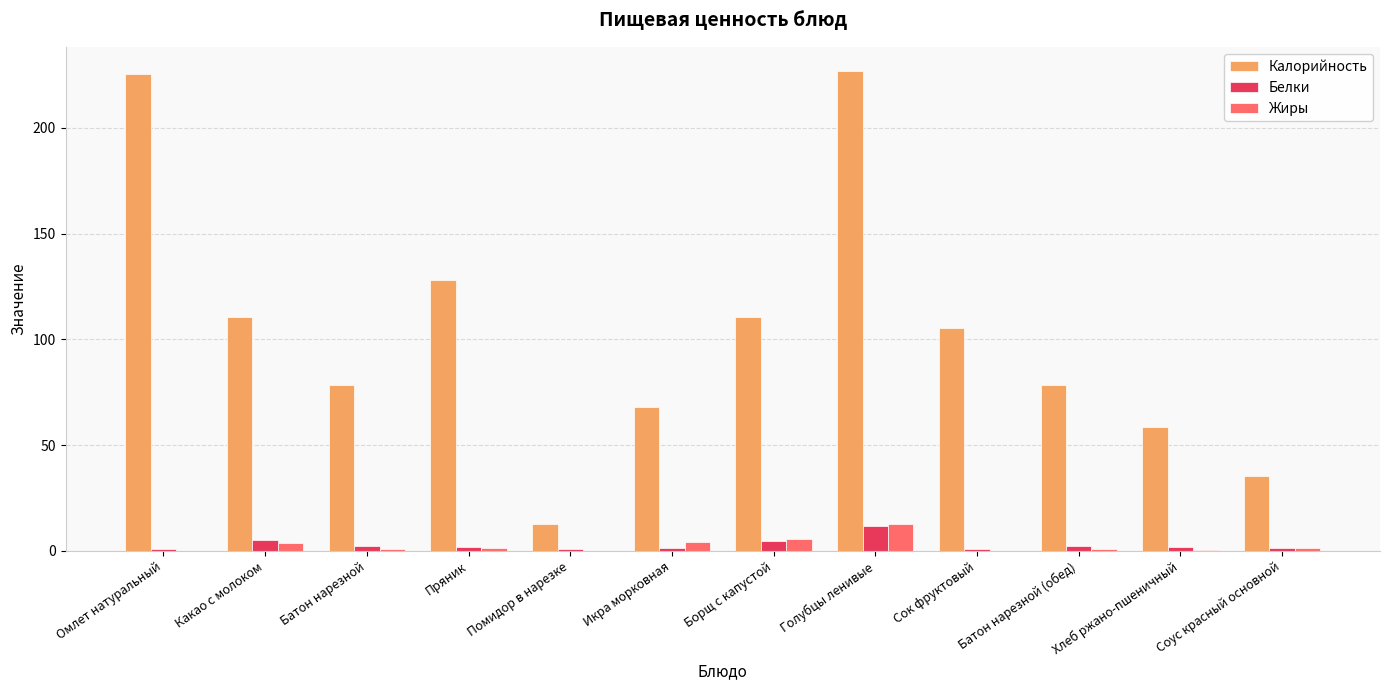

At which label does Белки reach its peak?

Голубцы ленивые